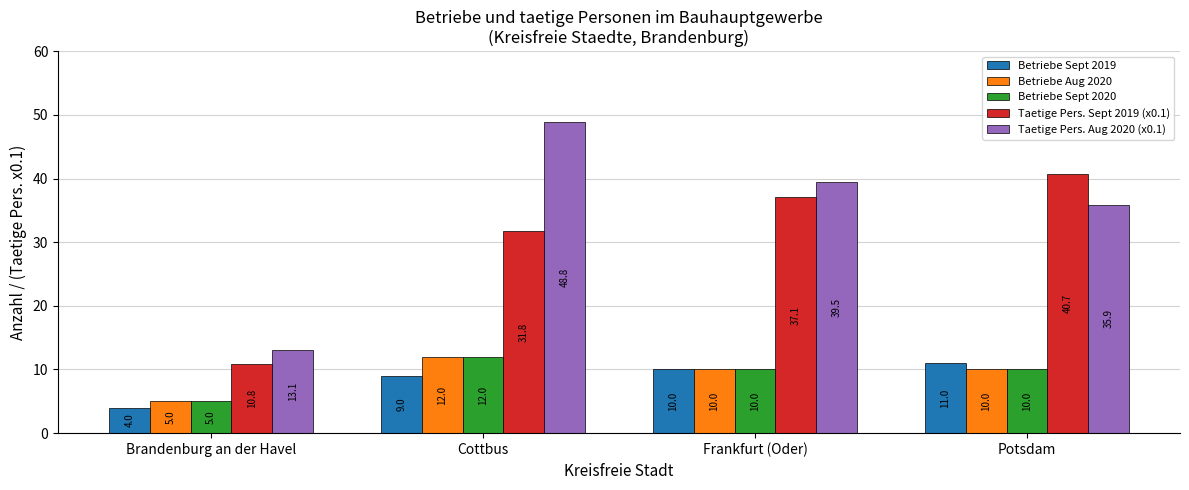

Reading left to right, transcribe all the data shown in this chart.

Betriebe Sept 2019: 4.0	9.0	10.0	11.0
Betriebe Aug 2020: 5.0	12.0	10.0	10.0
Betriebe Sept 2020: 5.0	12.0	10.0	10.0
Taetige Pers. Sept 2019 (x0.1): 10.8	31.8	37.1	40.7
Taetige Pers. Aug 2020 (x0.1): 13.1	48.8	39.5	35.9